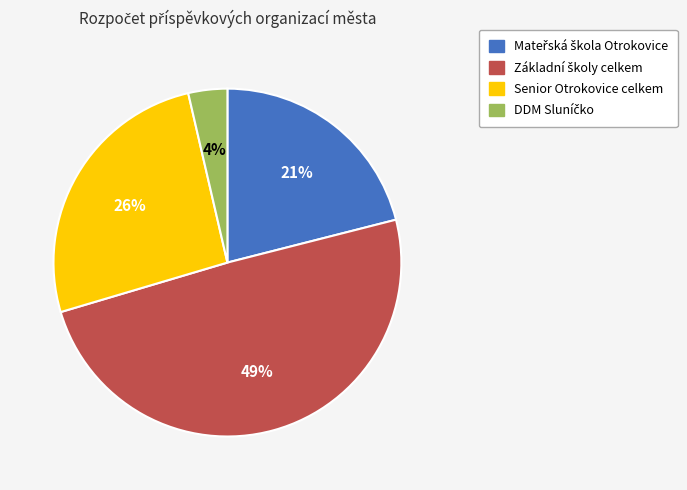

The Senior Otrokovice celkem slice represents 16% of the pie. True or false?

False